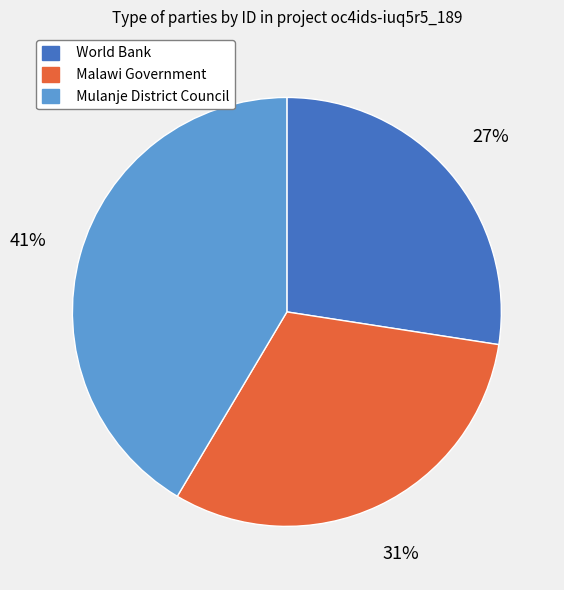

Between Malawi Government and Mulanje District Council, which is larger?

Mulanje District Council